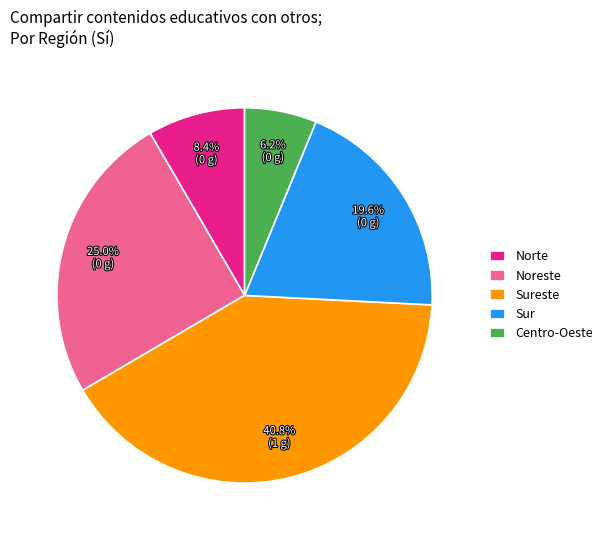

How much of the chart is everything except Sureste?

59.2%